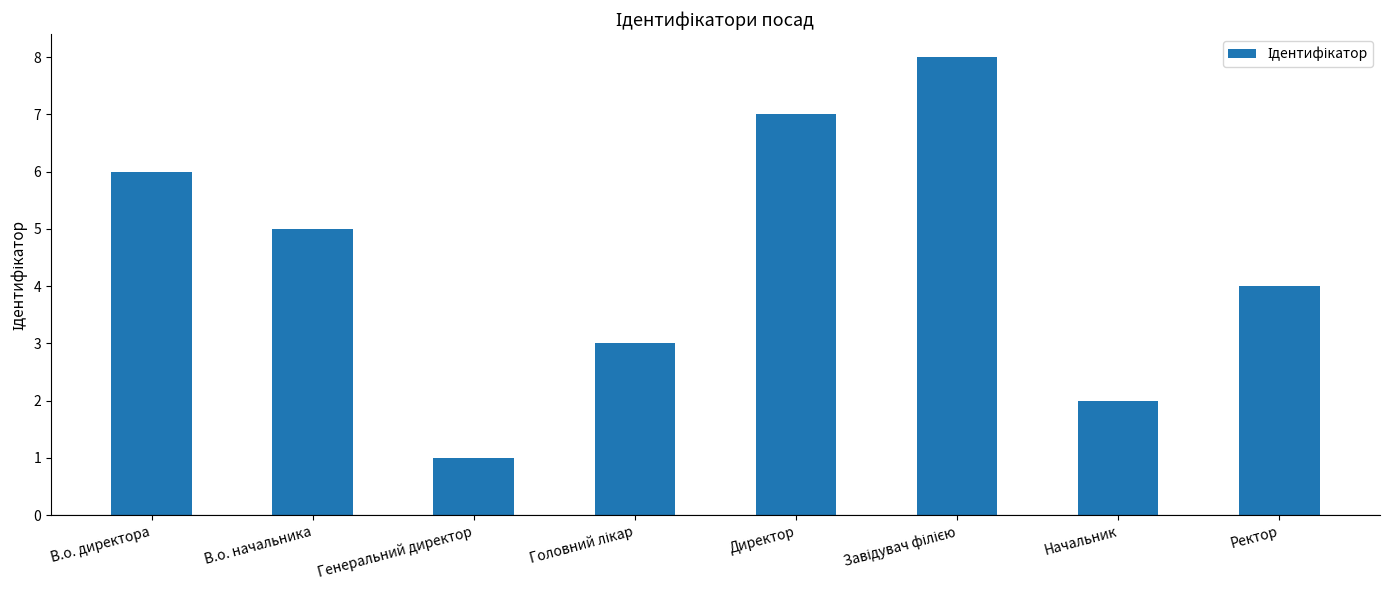

What is the greatest value displayed?

8